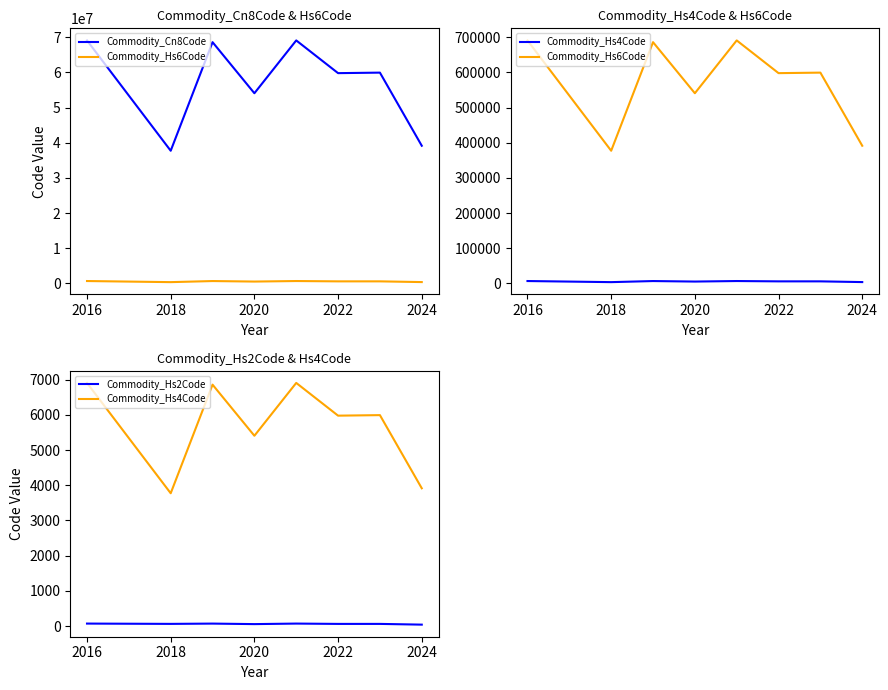

Is the value of Commodity_Hs2Code at 2022 greater than the value of Commodity_Hs4Code at 2020?

No